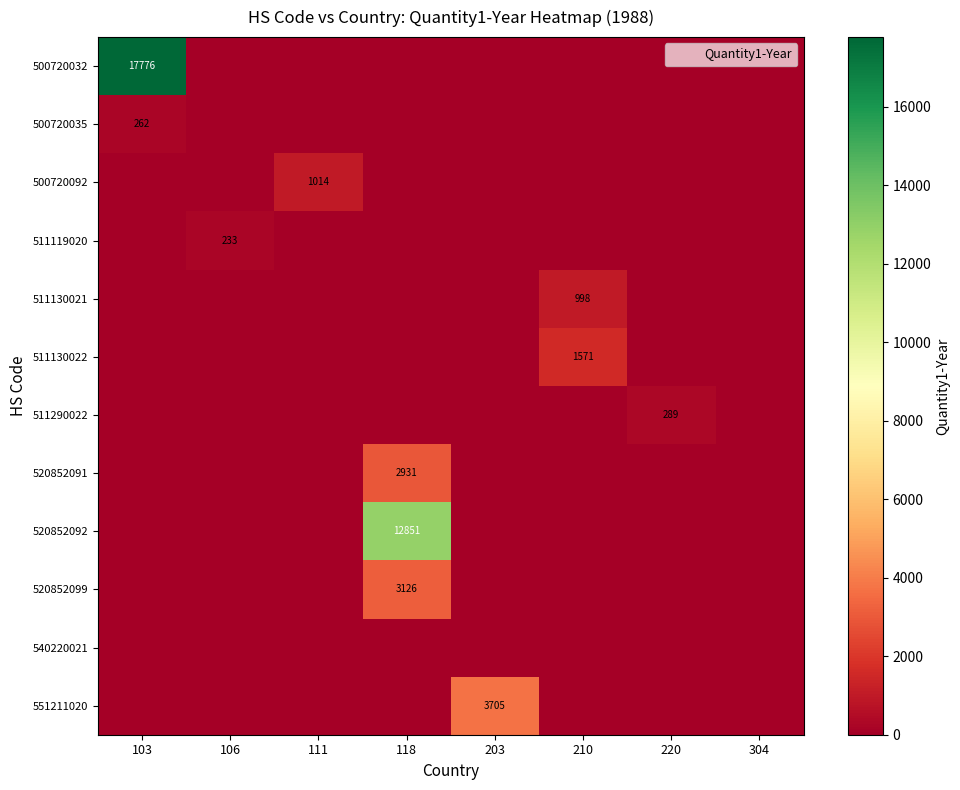

The 511119020 series shows 0 at 103. True or false?

True